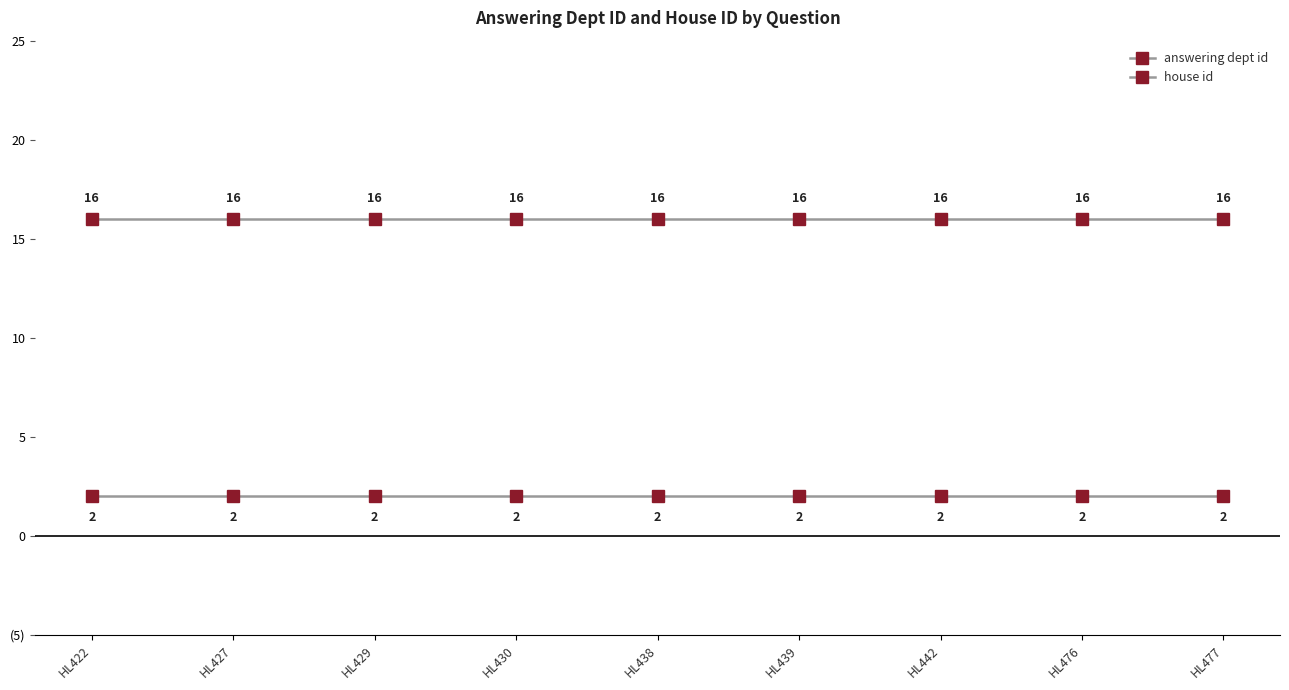

Is it true that house id equals 2 at HL442?

True